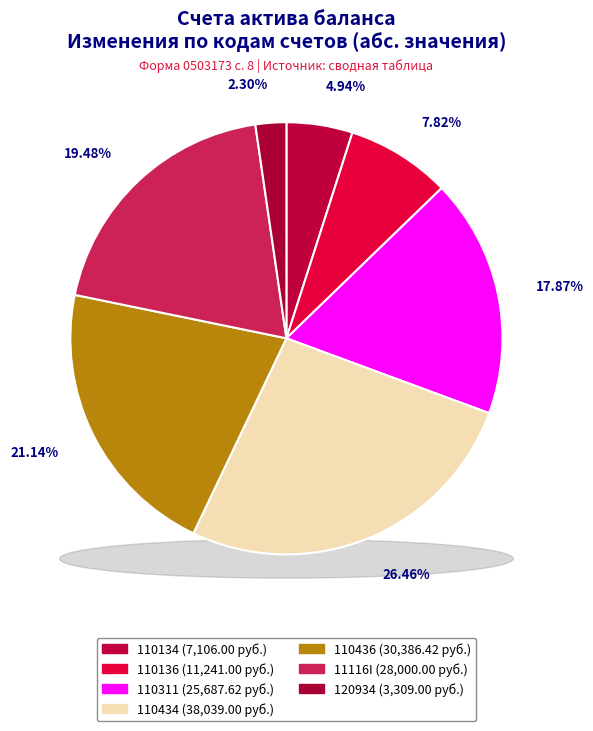

To the nearest percent, what portion does 120934 represent?

2%